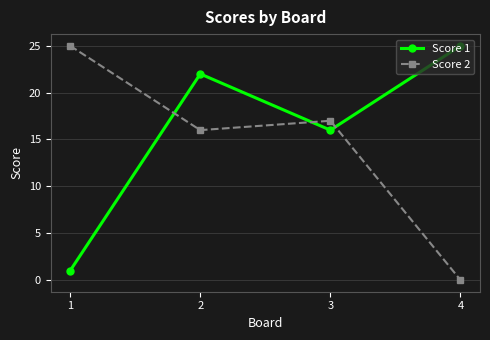

What is the spread (max minus min) of values at 4?

25